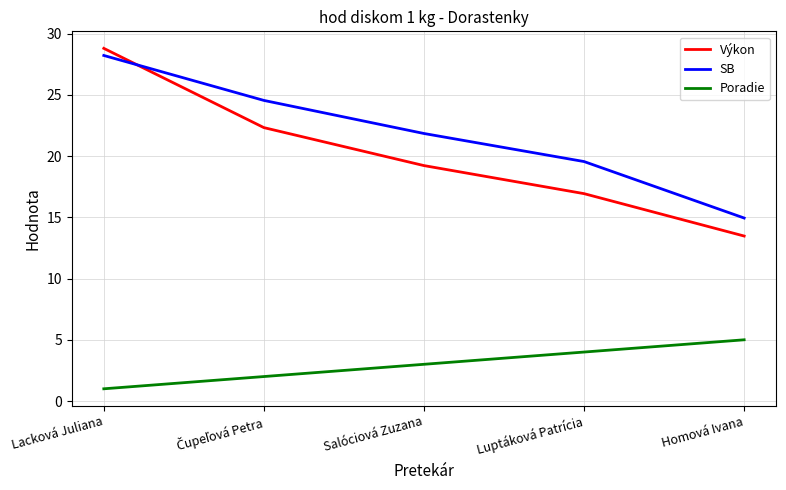

Between Lacková Juliana and Homová Ivana, which series saw the biggest shift?

Výkon